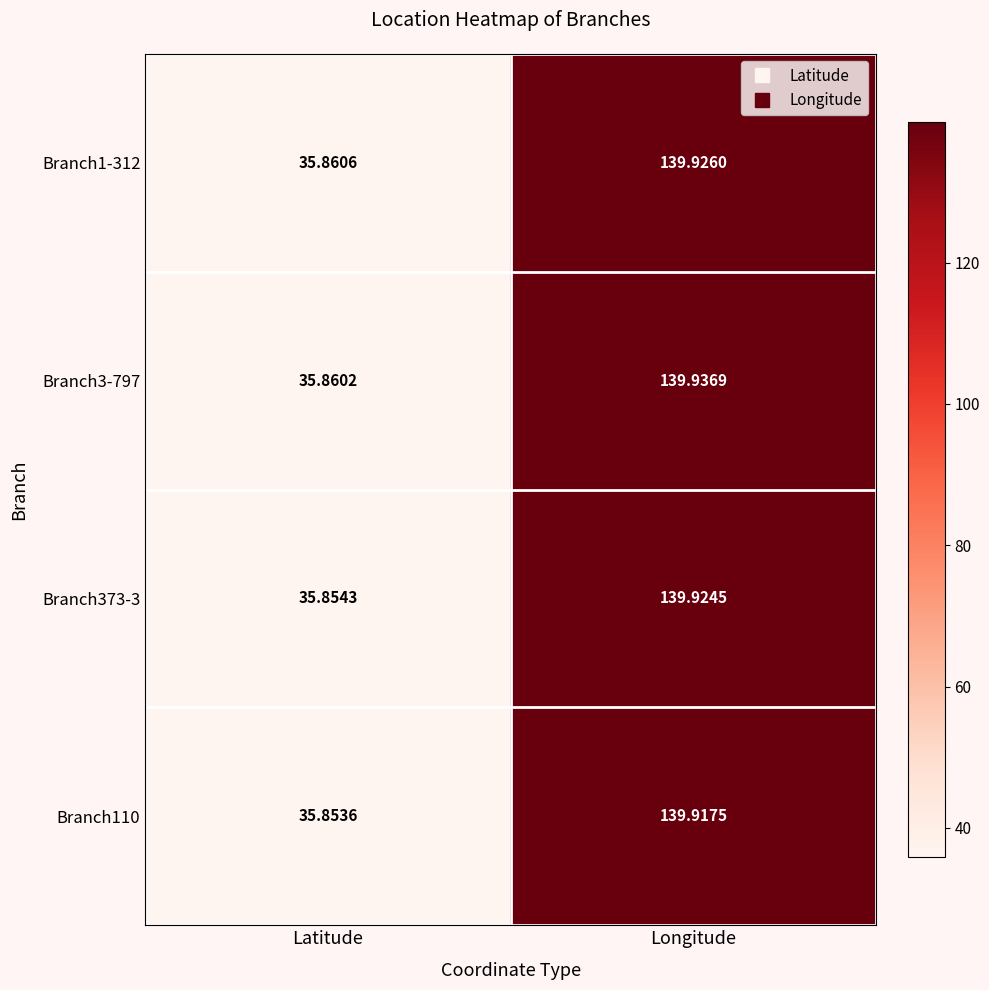

List the labels in order of Branch373-3 value, largest first.

Longitude, Latitude